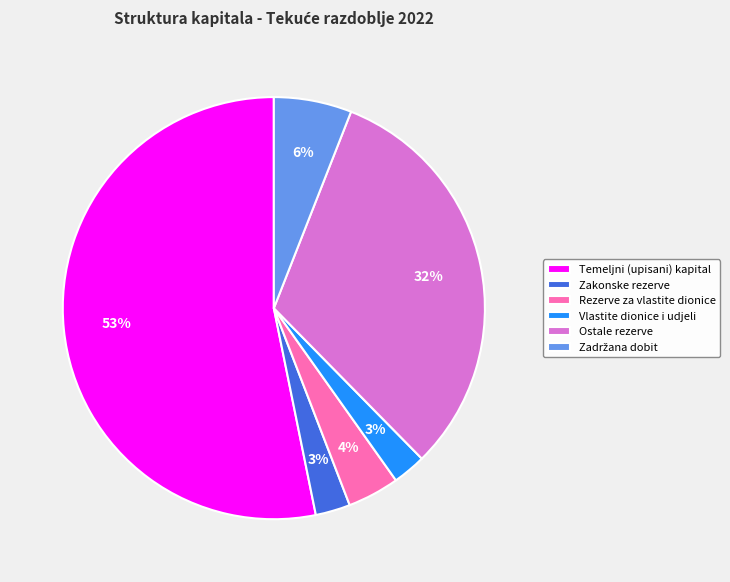

Do Rezerve za vlastite dionice and Zakonske rezerve together represent more than half of the pie?

No